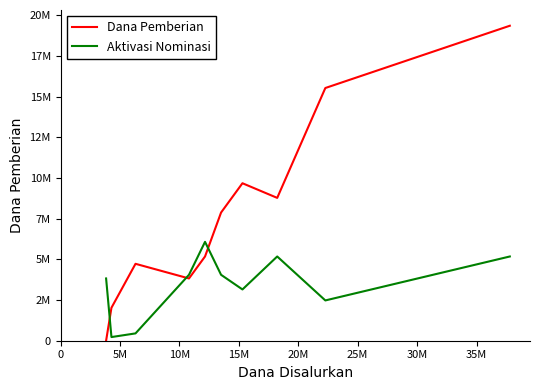

Is this an area chart (filled region under the line)?

No